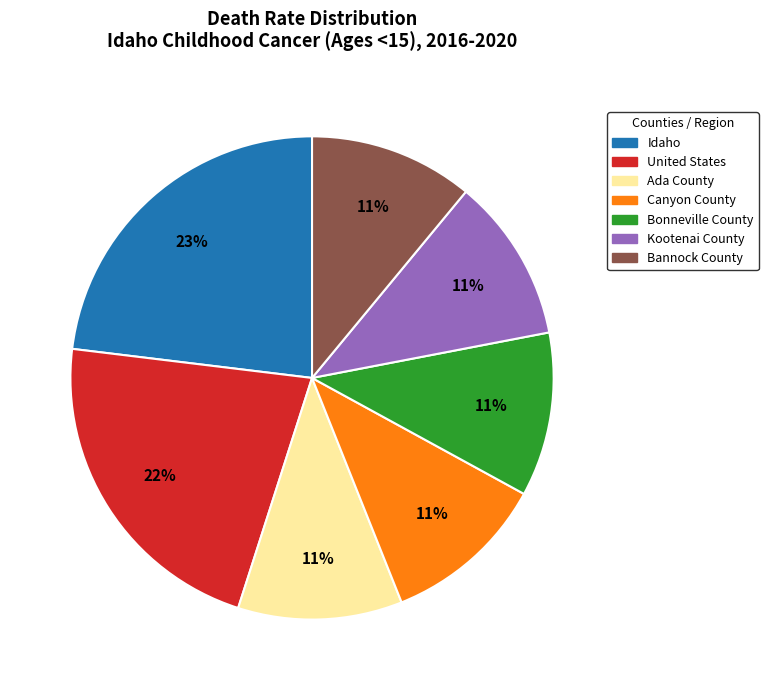

To the nearest percent, what is the combined percentage of Kootenai County and Ada County?

22%